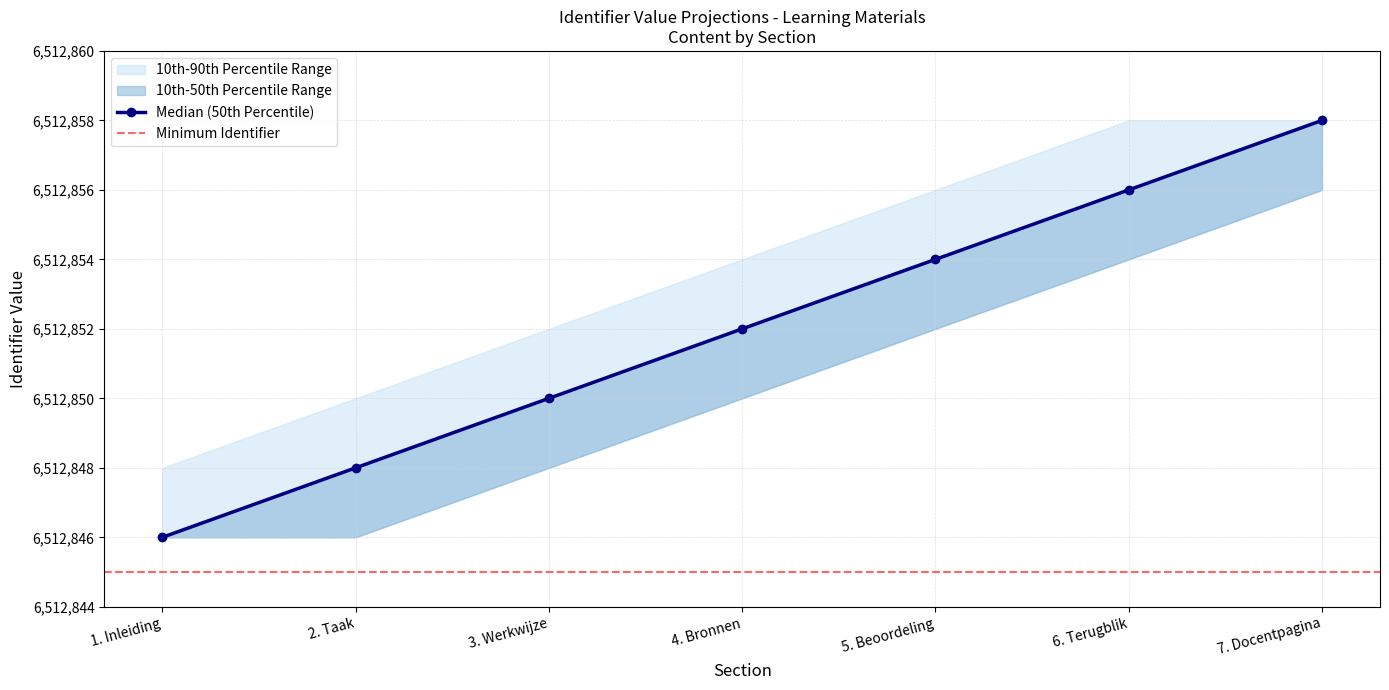

True or false: Identifier (90th Percentile) and Identifier (10th Percentile) intersect in this chart.

False